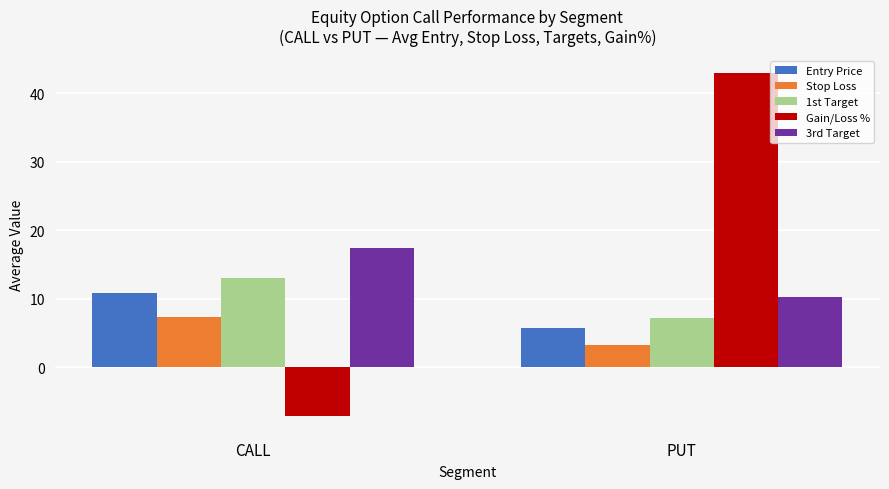

What position from the left is CALL?

1